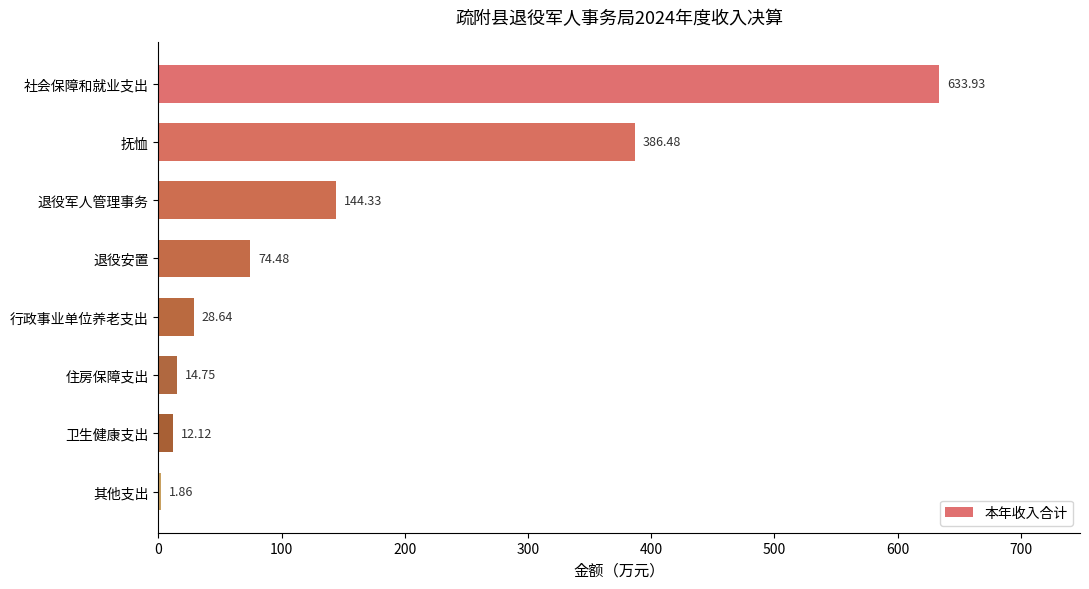

What is the sum of all values?

1296.6